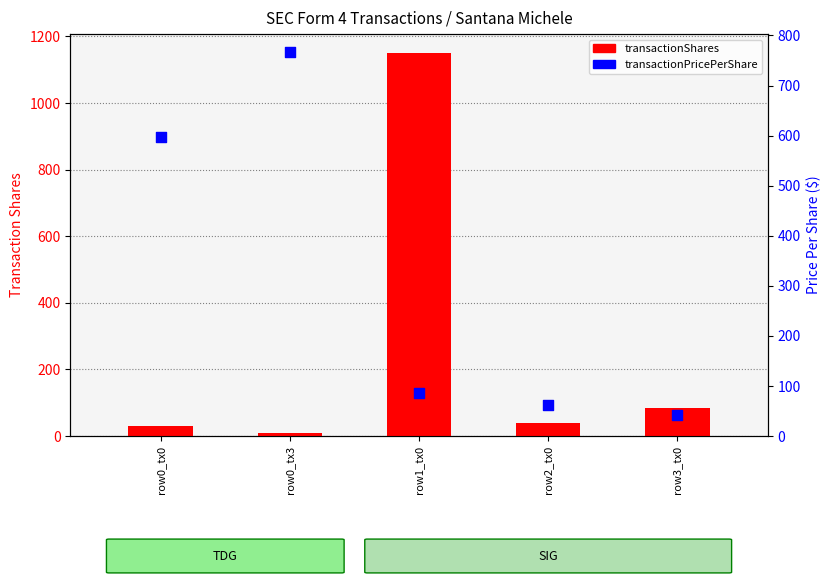

Which series contains the highest Y value?

transactionShares